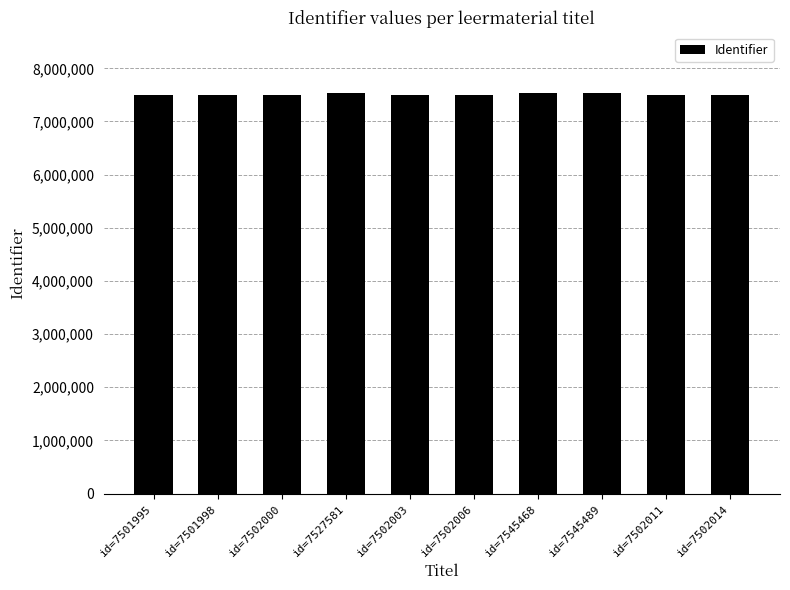

What is the value of the 4th bar from the left?

7527581